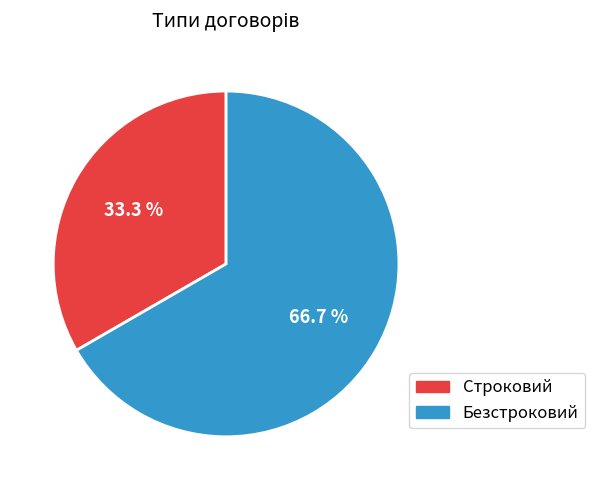

To the nearest percent, what portion does Строковий represent?

33%